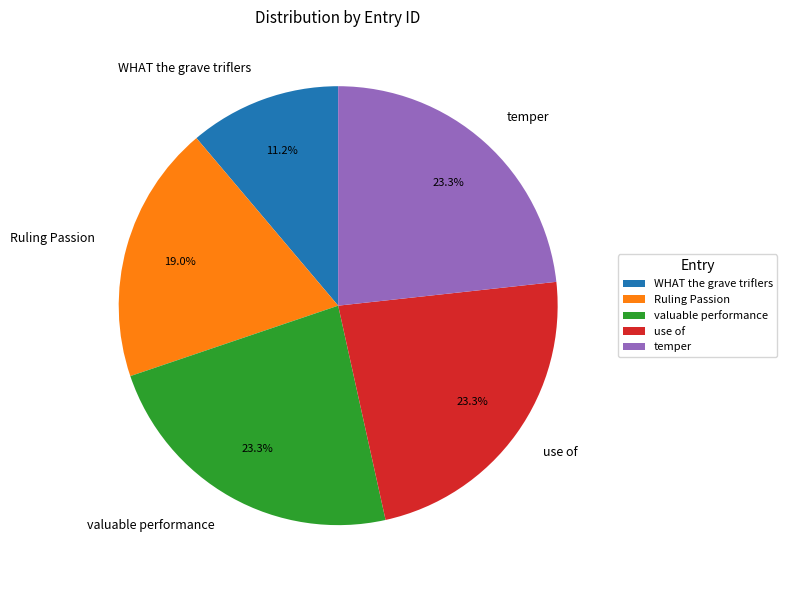

To the nearest percent, what is the combined percentage of WHAT the grave triflers and valuable performance?

34%